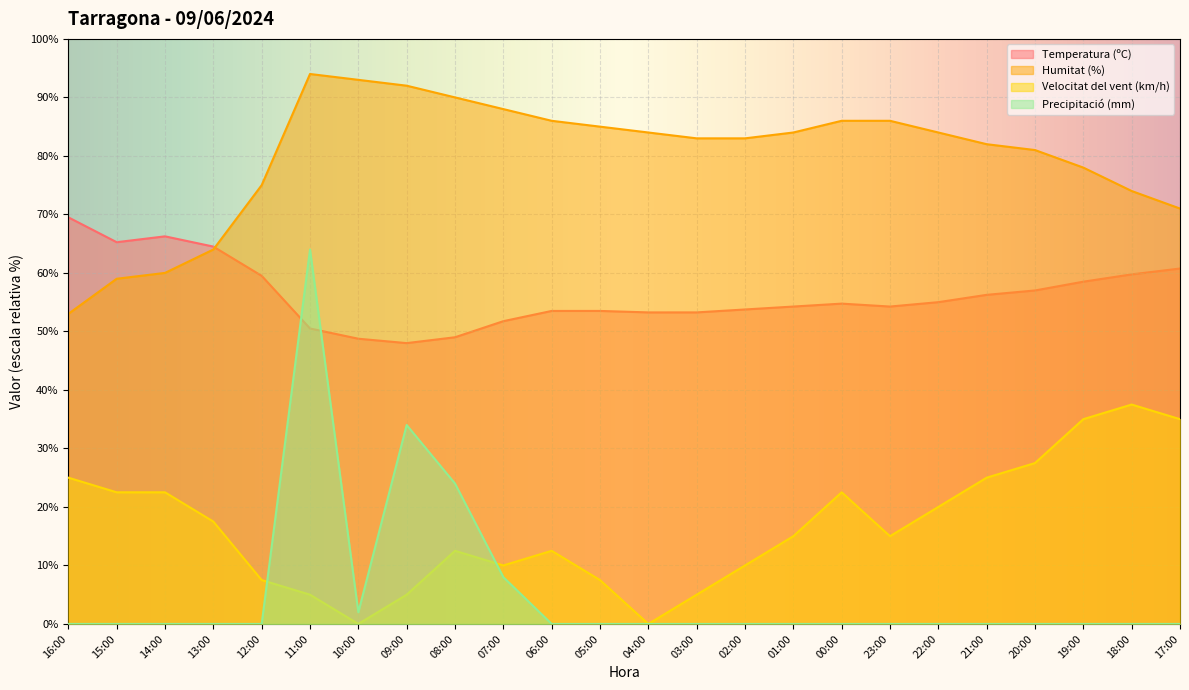

True or false: Velocitat del vent (km/h) has a value of 11.2 at 20:00.

False